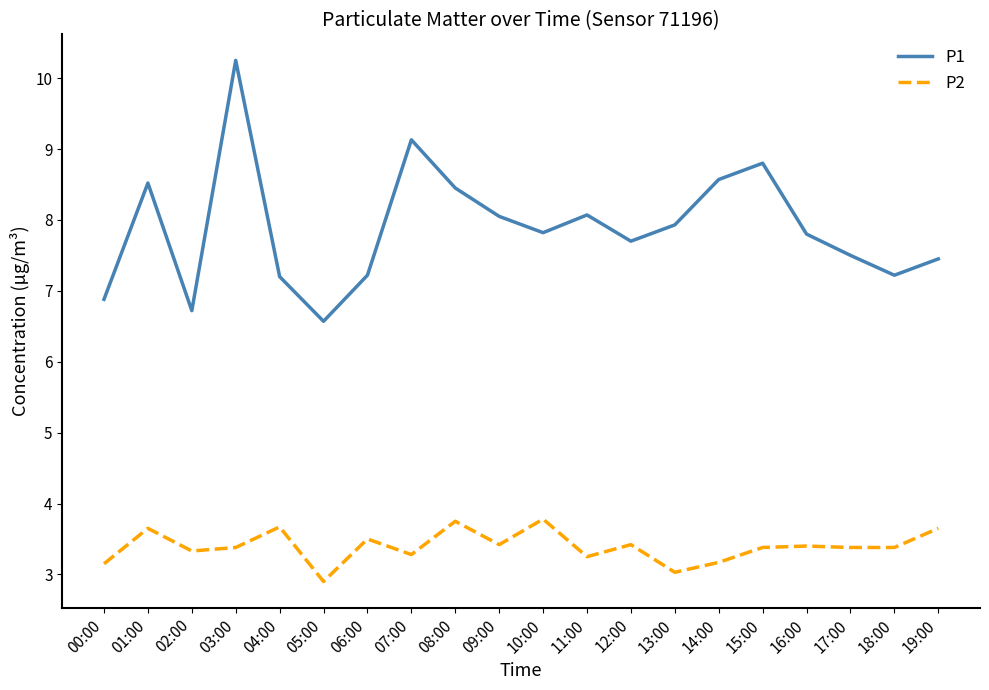

What position from the right is 09:00?

11